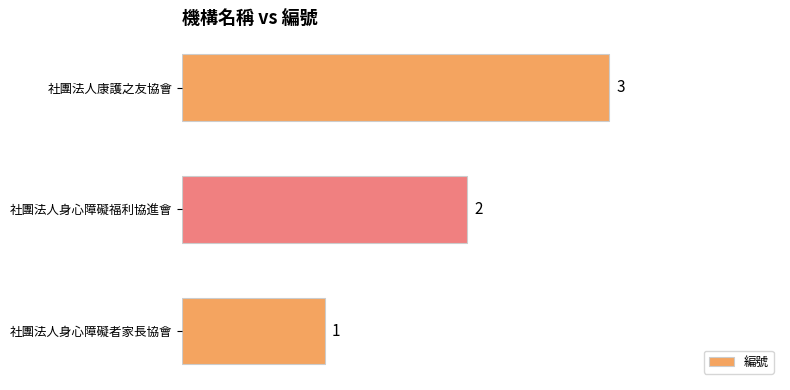

Read the value at 社團法人康護之友協會.

3